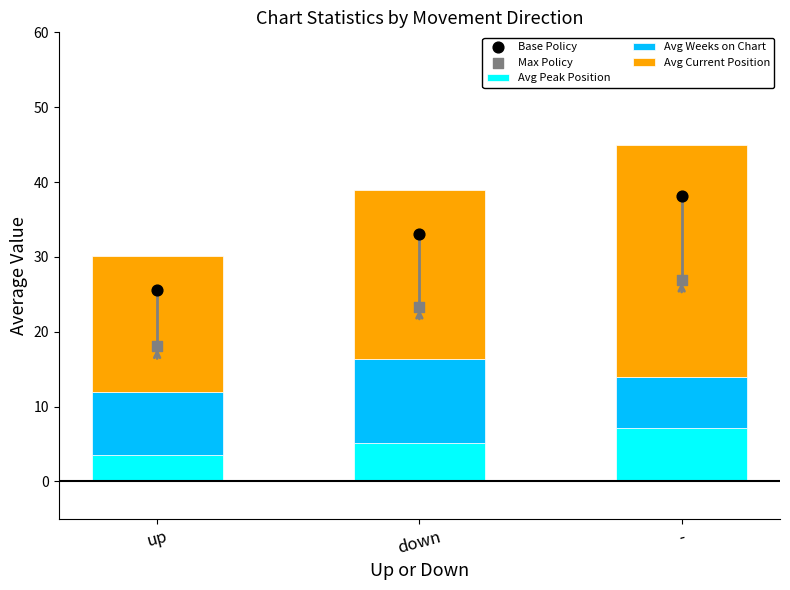

At how many categories does at least one series exceed 11?

3